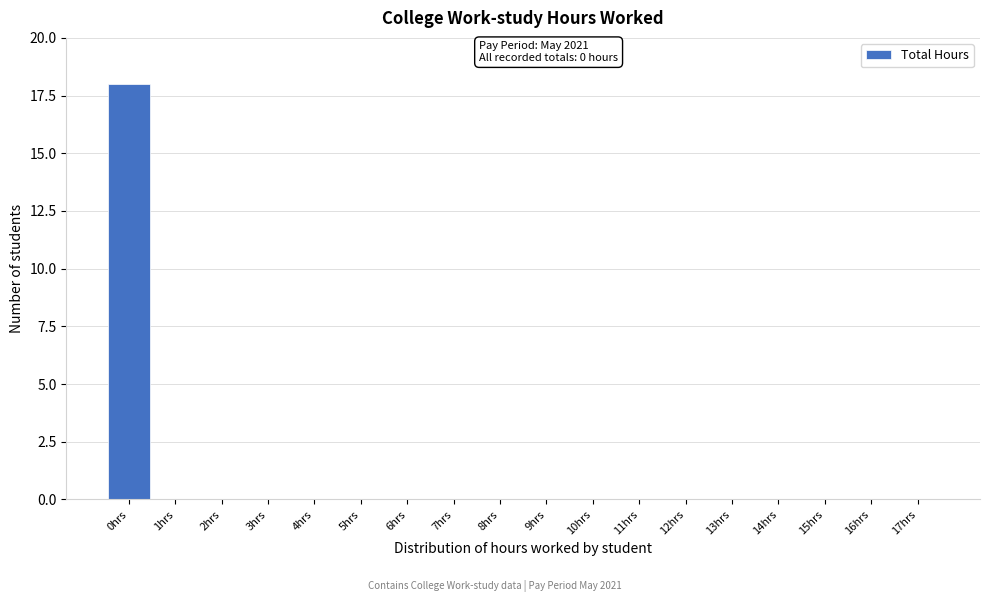

Reading left to right, extract all data points from this chart.

0hrs=18	1hrs=0	2hrs=0	3hrs=0	4hrs=0	5hrs=0	6hrs=0	7hrs=0	8hrs=0	9hrs=0	10hrs=0	11hrs=0	12hrs=0	13hrs=0	14hrs=0	15hrs=0	16hrs=0	17hrs=0